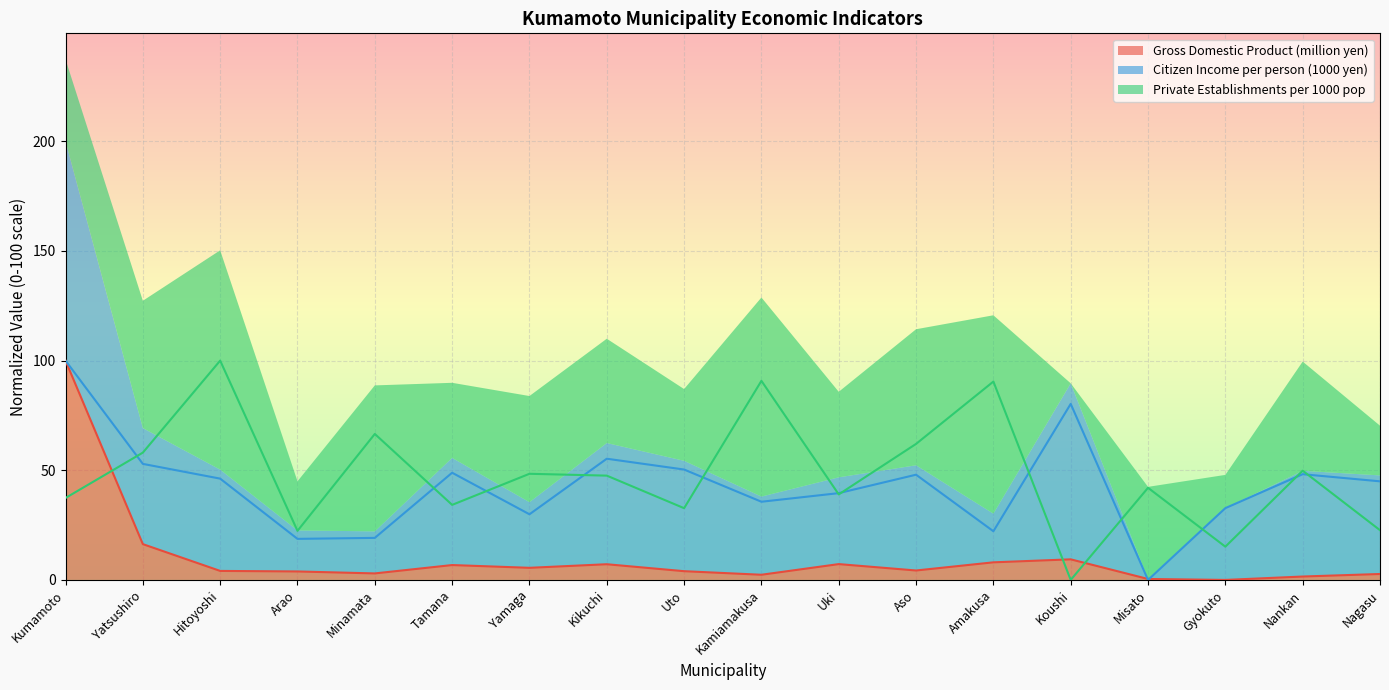

At which label does Private Establishments per 1000 pop first exceed 47?

Yatsushiro